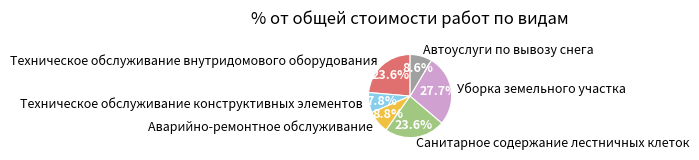

What is the ratio of the value at Аварийно-ремонтное обслуживание to the value at Уборка земельного участка?

0.3